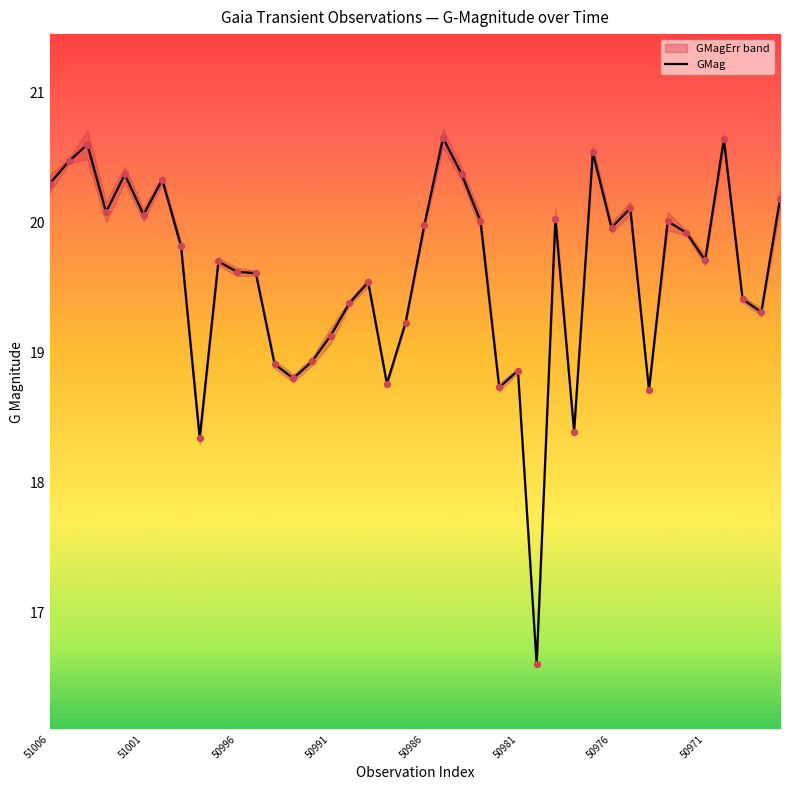

Between 8 and 16, which is larger?

16